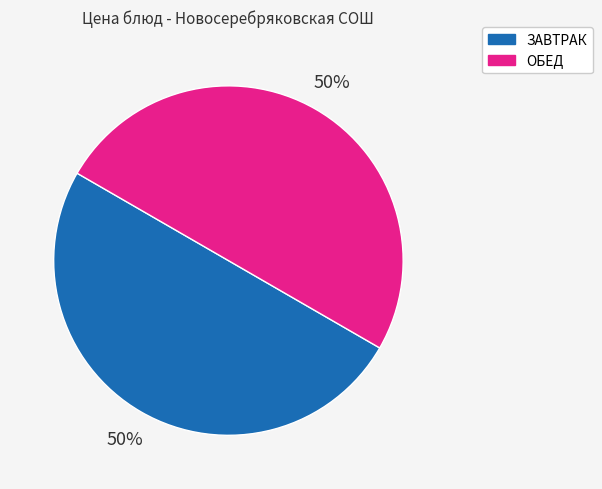

To the nearest percent, what is the average slice percentage?

50%